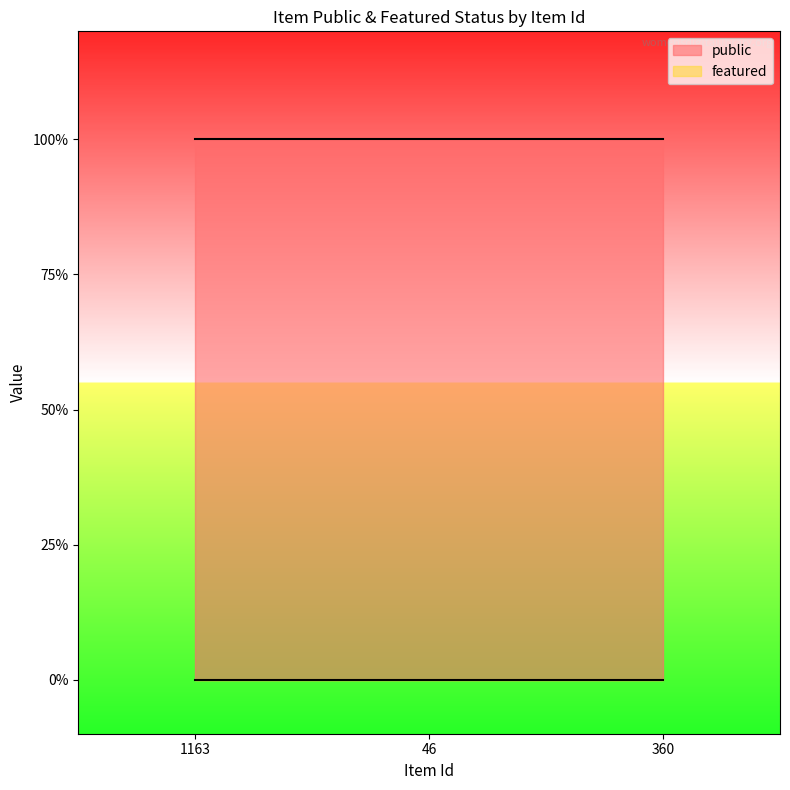

What is the sum of all public values?

3